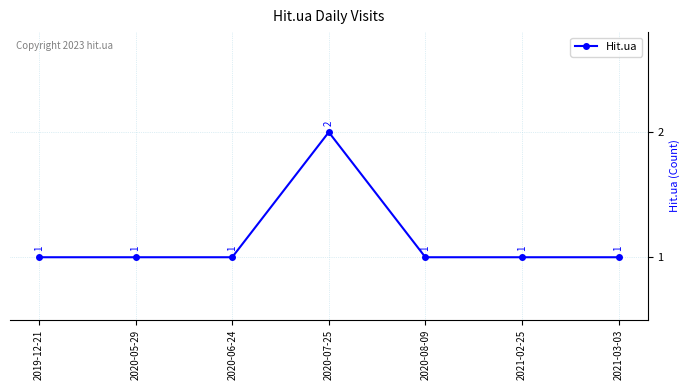

Which category has the highest value across all series?

2020-07-25